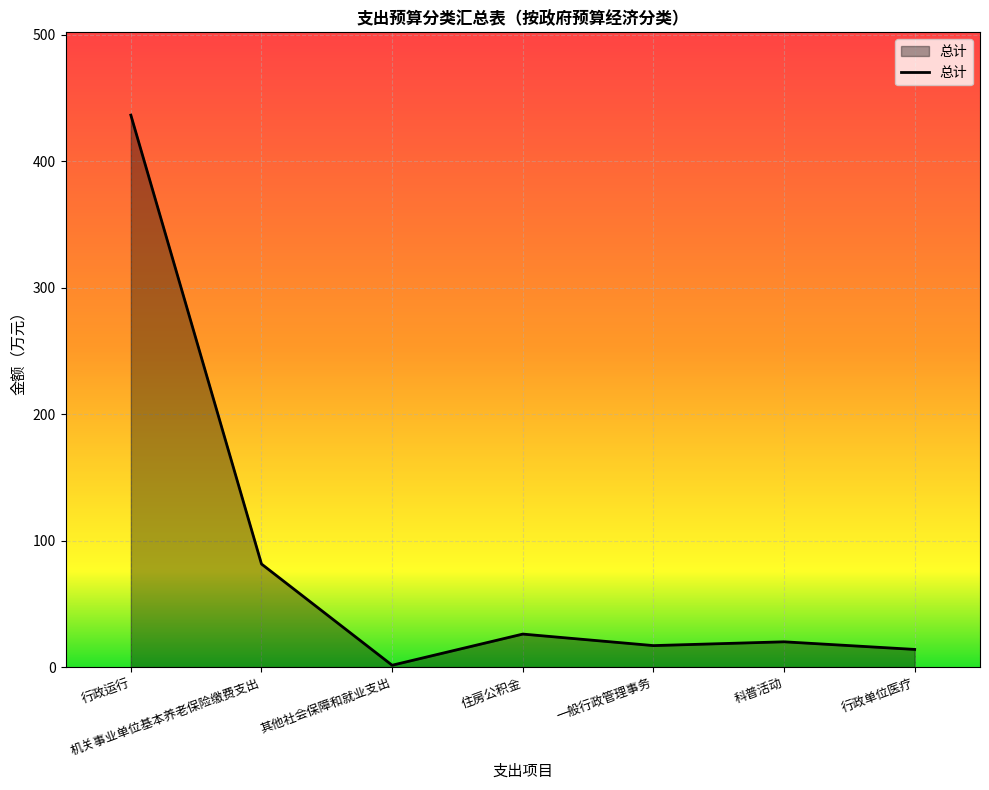

At which category does the data reach its first local valley?

其他社会保障和就业支出